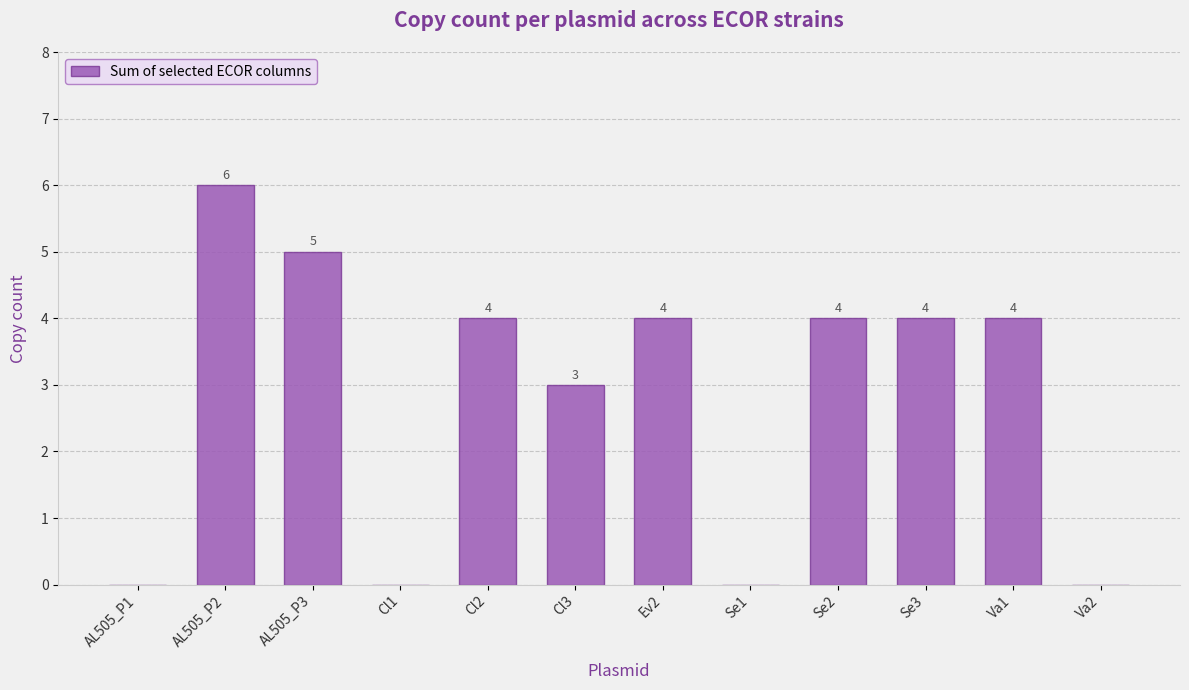

Reading left to right, list all the values displayed in this chart.

0	6	5	0	4	3	4	0	4	4	4	0